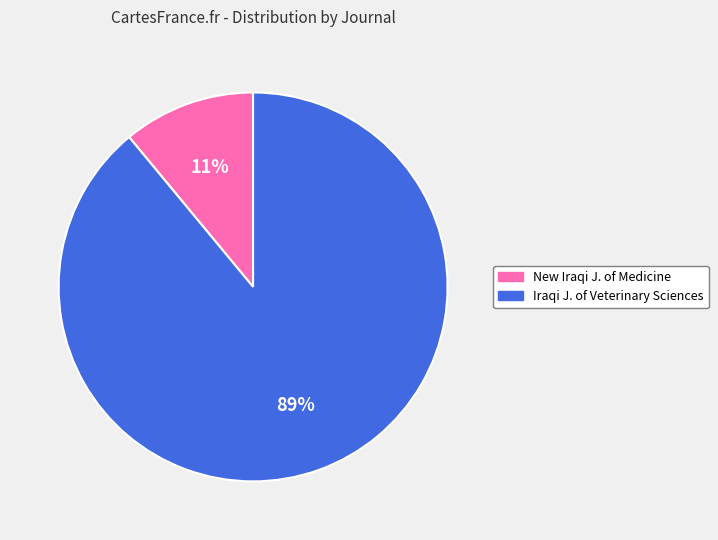

Is there any slice that represents more than half of the pie?

Yes